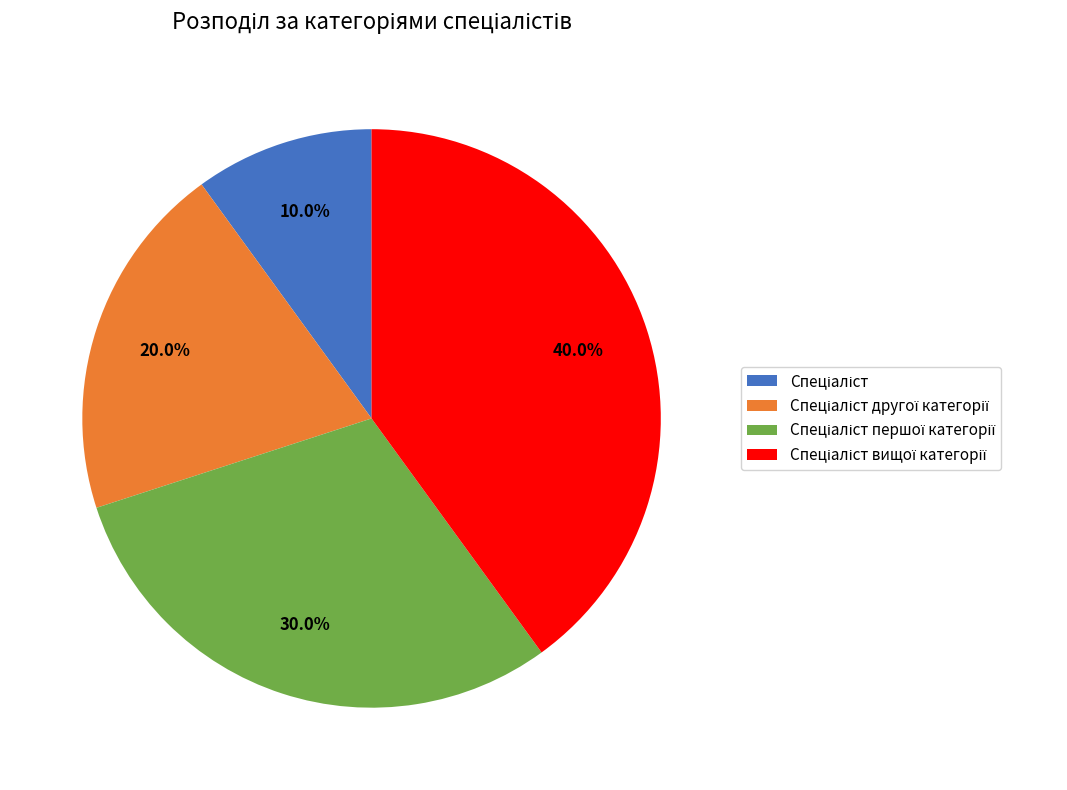

How many segments does this pie chart have?

4